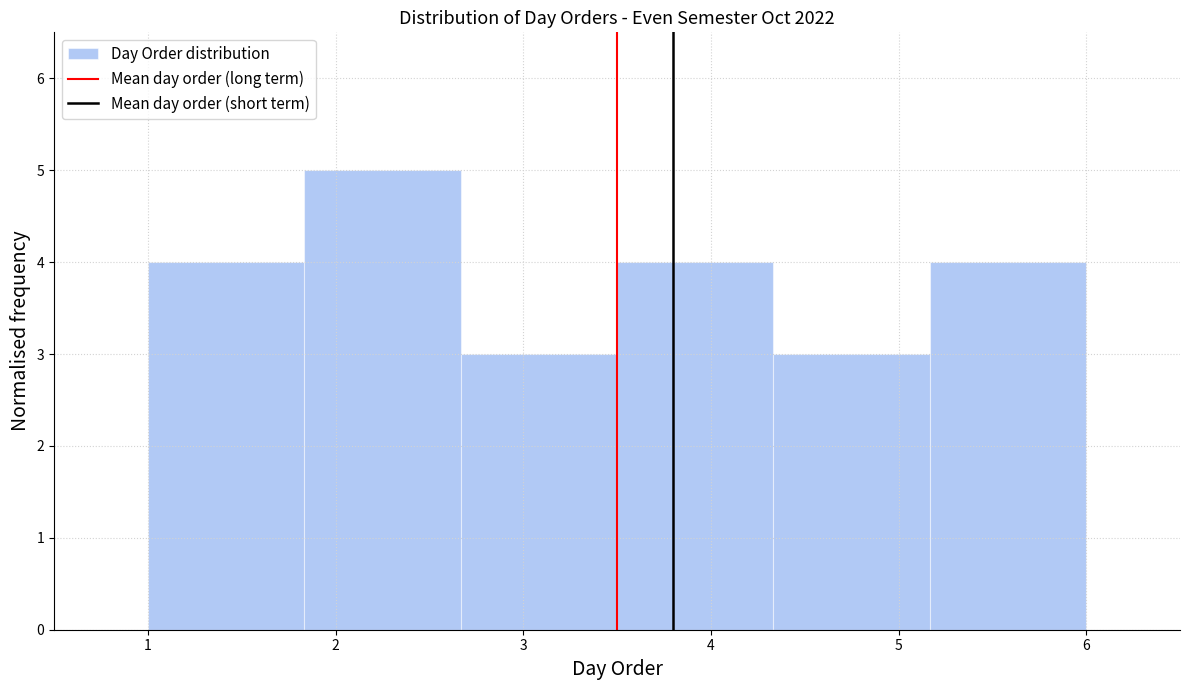

Reading left to right, transcribe this chart: for each bar, give the range it covers on the x-axis and its height. Neither the bar edges nor the heights are printed on the chart, so give them approximately, as read against the axes.

1.0 to 1.8: 4
1.8 to 2.7: 5
2.7 to 3.5: 3
3.5 to 4.3: 4
4.3 to 5.2: 3
5.2 to 6.0: 4